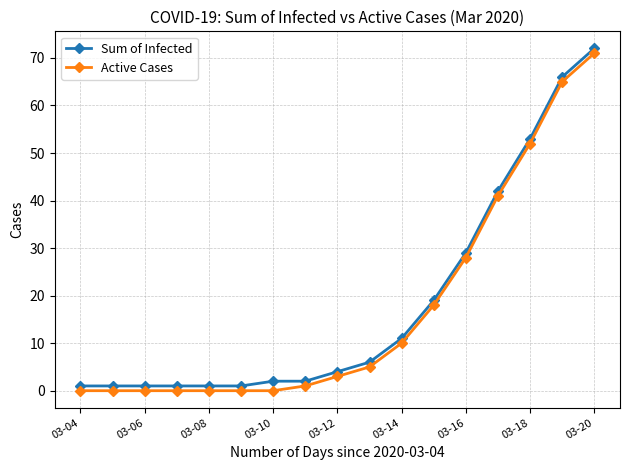

How many lines are shown in the chart?

2